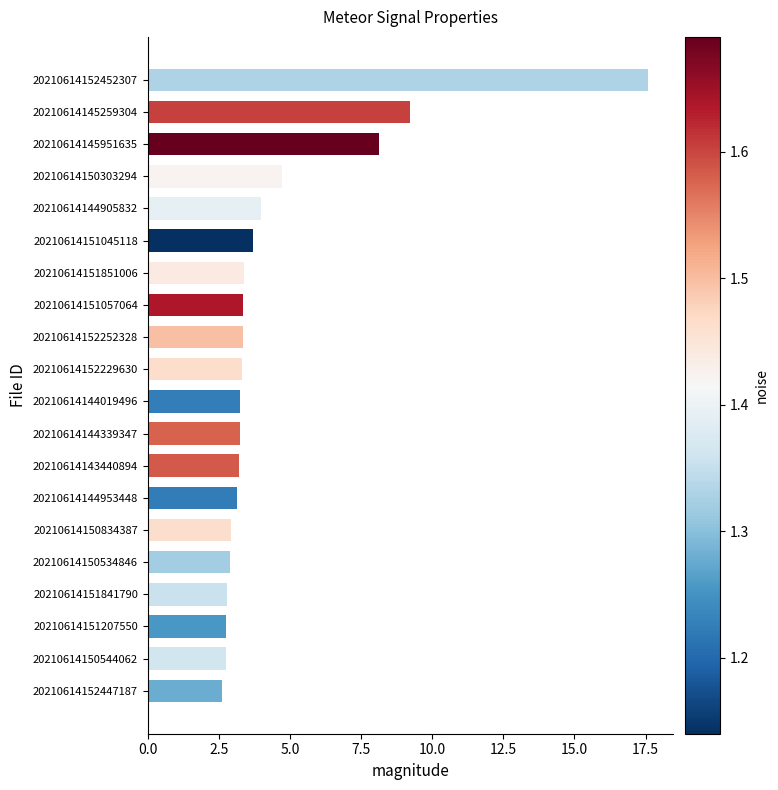

Between 20210614152452307 and 20210614150534846, which is larger?

20210614152452307